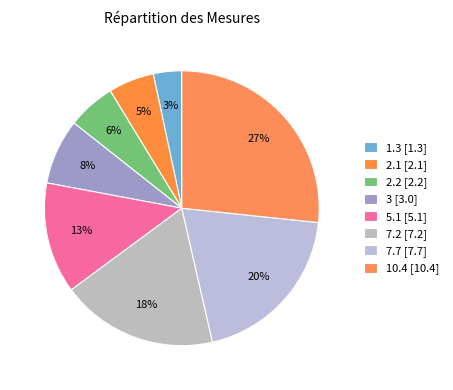

The 1.3 slice represents 18% of the pie. True or false?

False